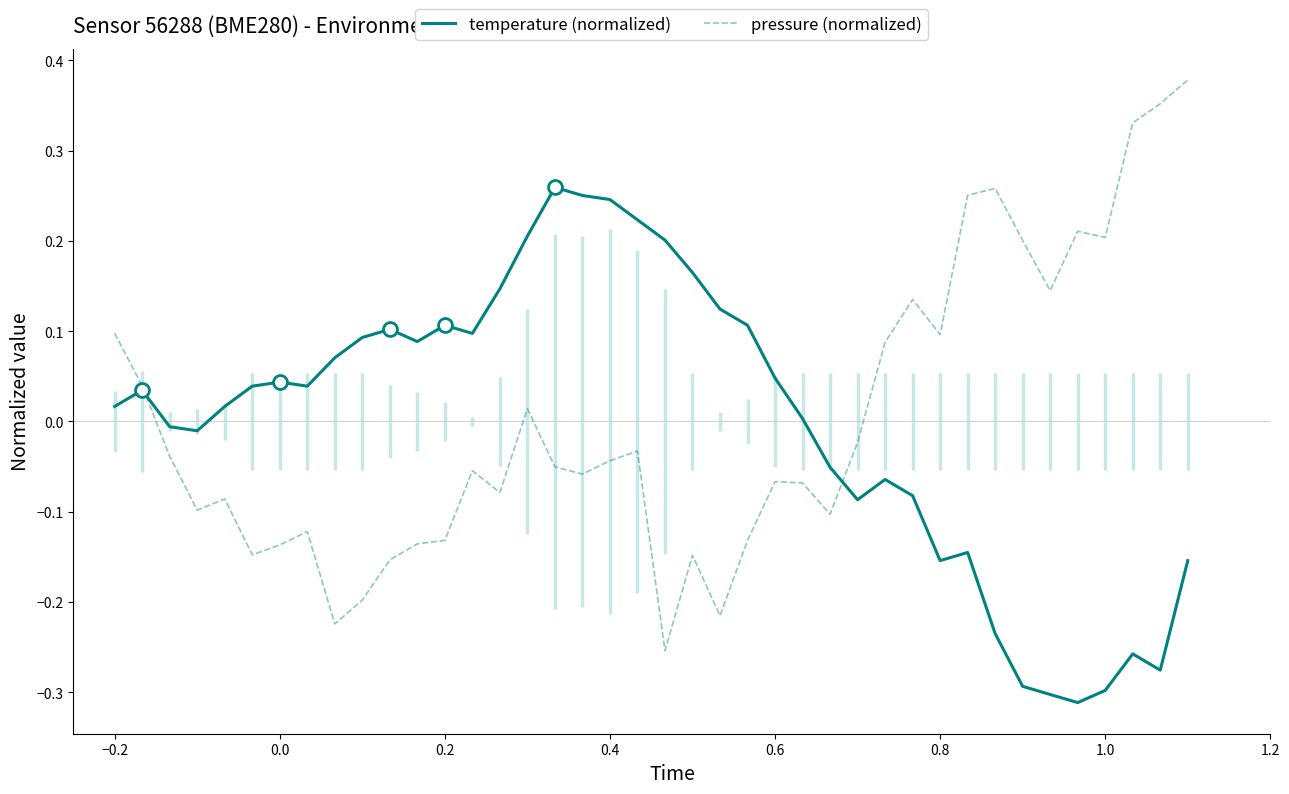

Which series has the widest spread of values?

pressure (normalized)